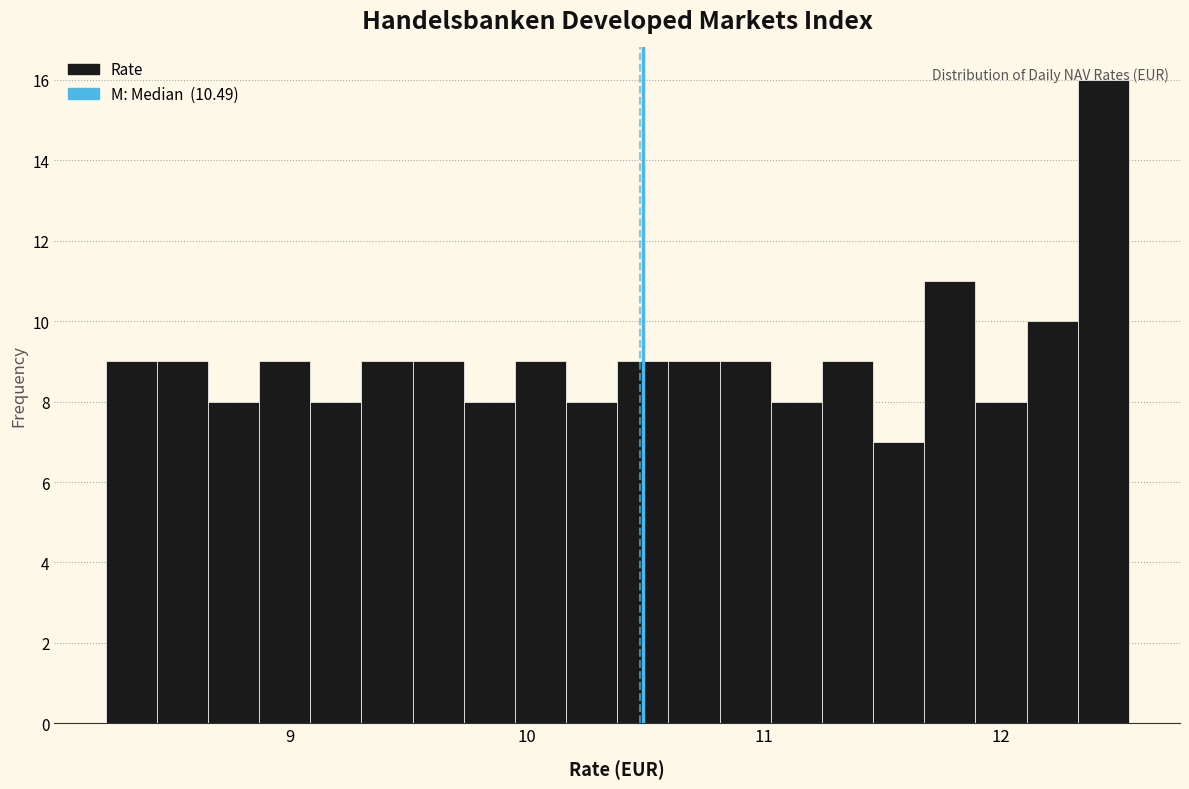

Around what value on the x-axis is the tallest bar? Give the approximate position of its centre, as read against the axis.

12.4